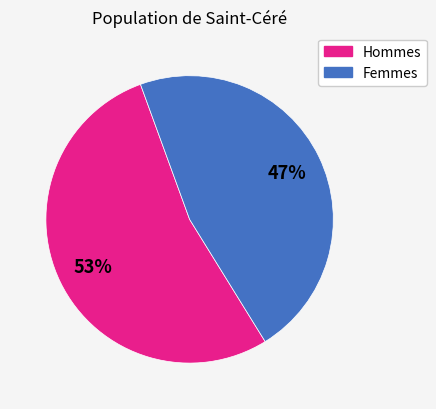

Is it true that Hommes is 44% of the pie?

False